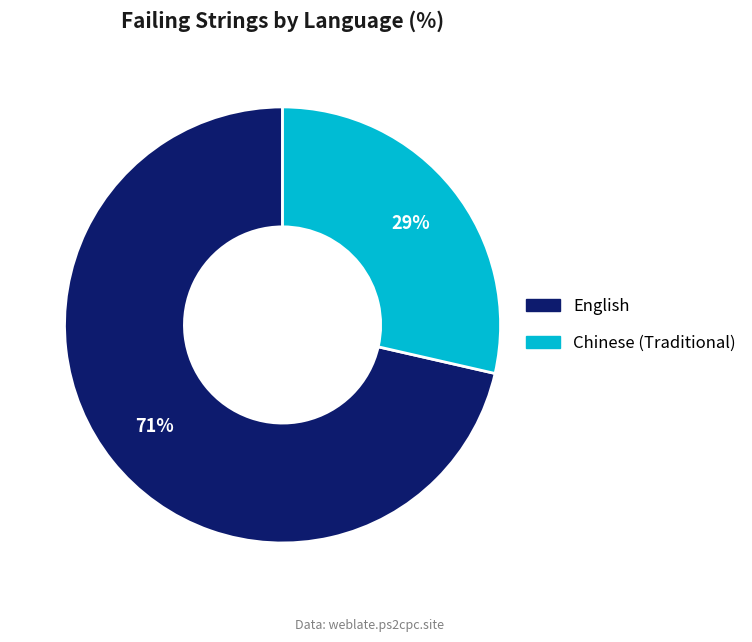

Is there a majority slice in this chart?

Yes